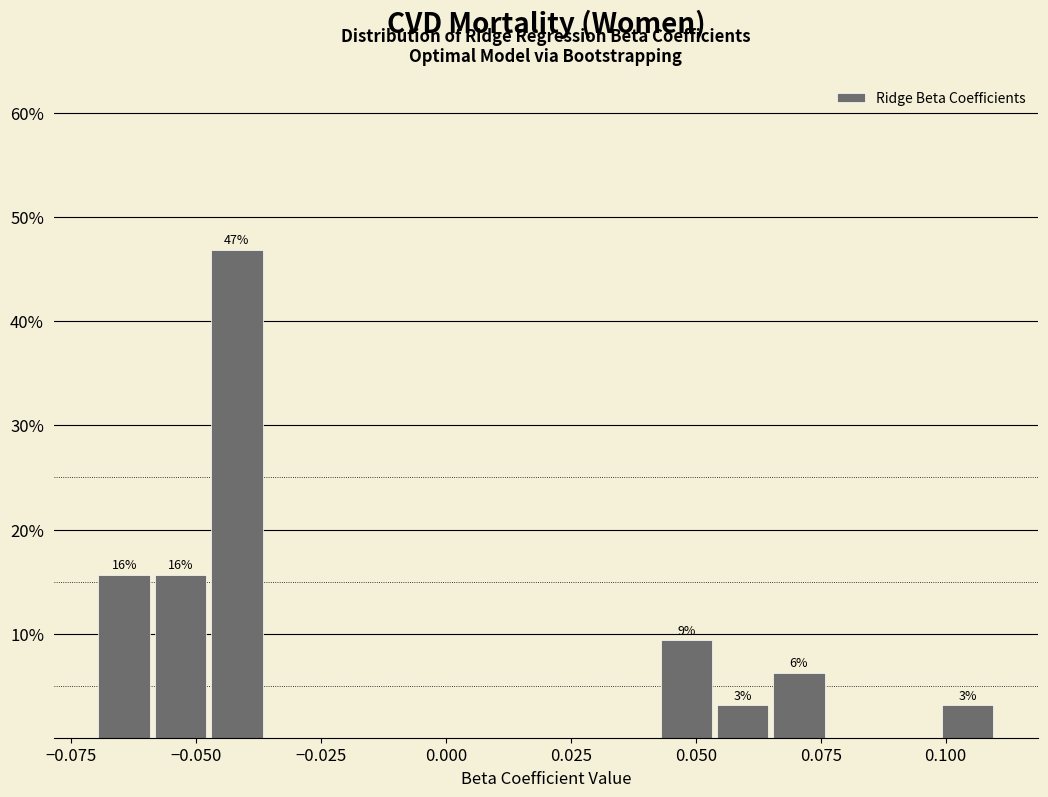

Read against the x-axis, roughly where is the centre of the tallest bar?

-0.040